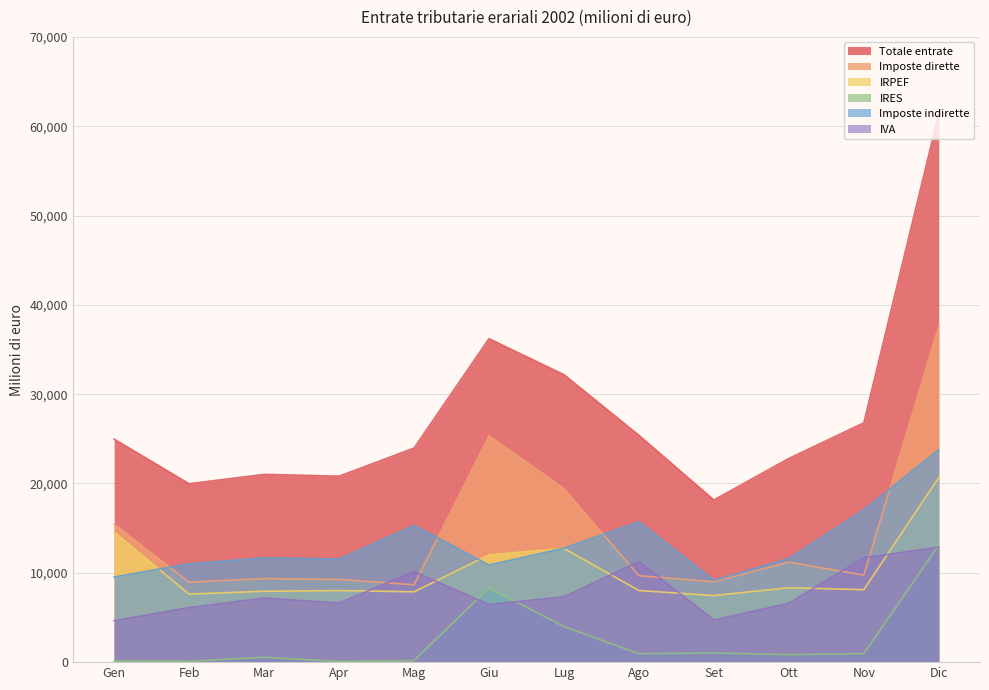

Rank the series by their maximum value, from lowest to highest.

IVA, IRES, IRPEF, Imposte indirette, Imposte dirette, Totale entrate